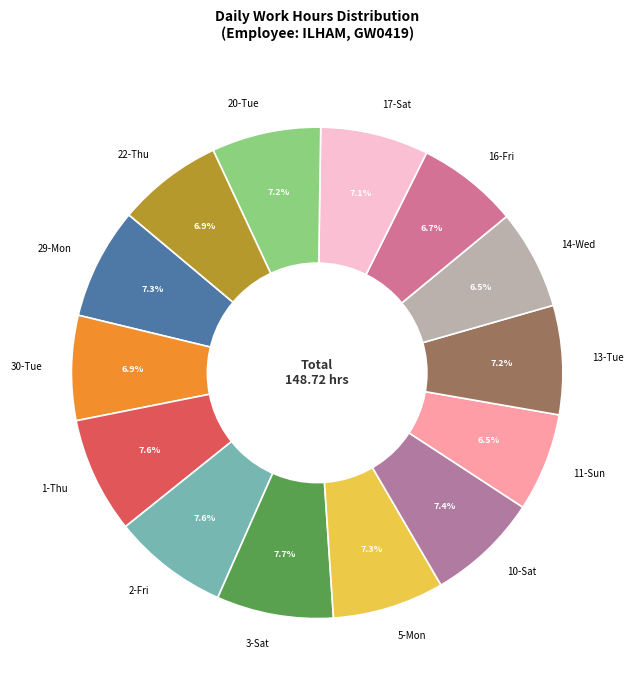

True or false: 17-Sat accounts for 1% of the total.

False